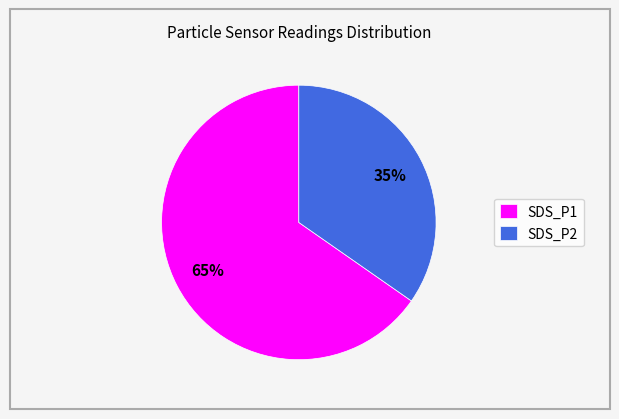

Which slice is the smallest?

SDS_P2